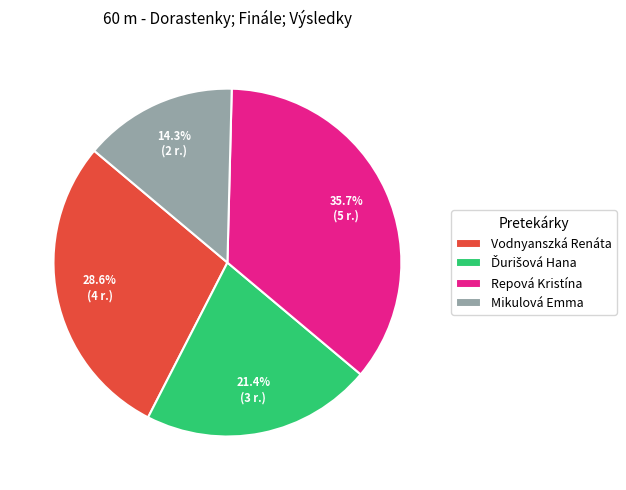

Which has a higher value, Vodnyanszká Renáta or Mikulová Emma?

Vodnyanszká Renáta